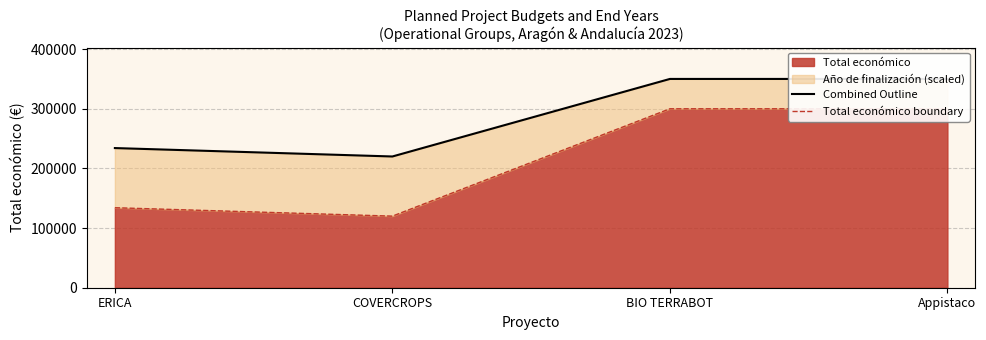

True or false: Combined Outline and Total económico boundary intersect in this chart.

False